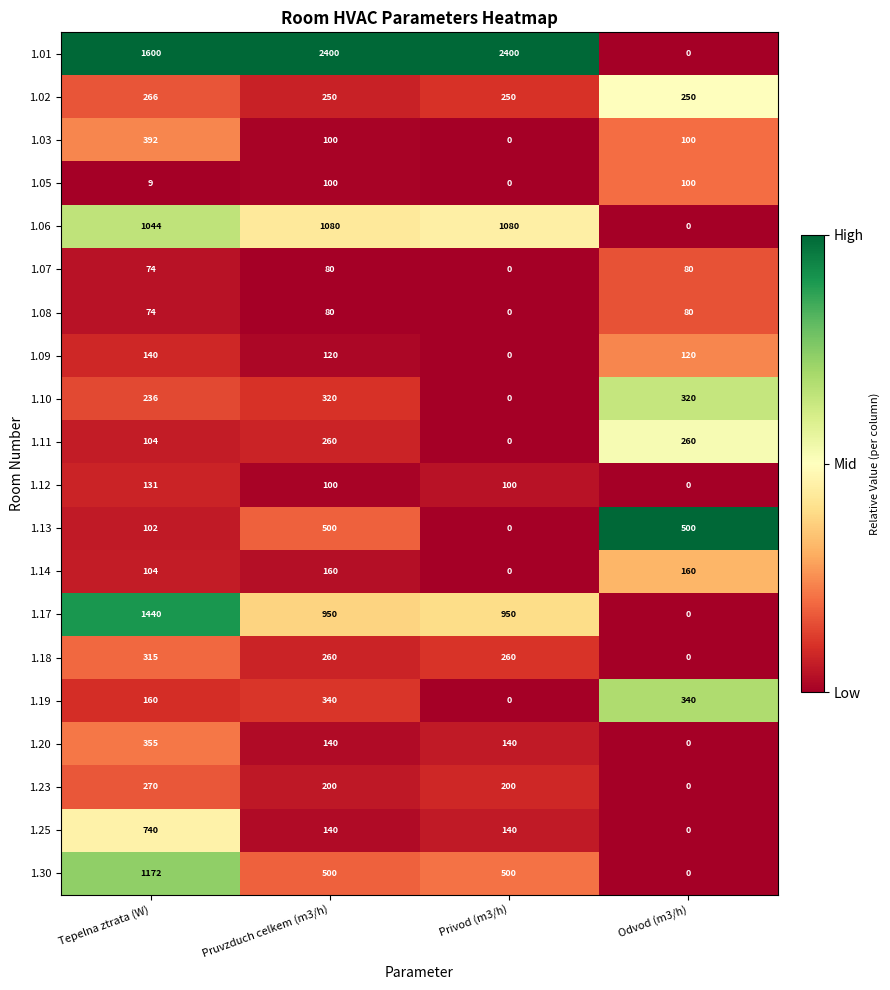

What is the maximum value for 1.03?

392